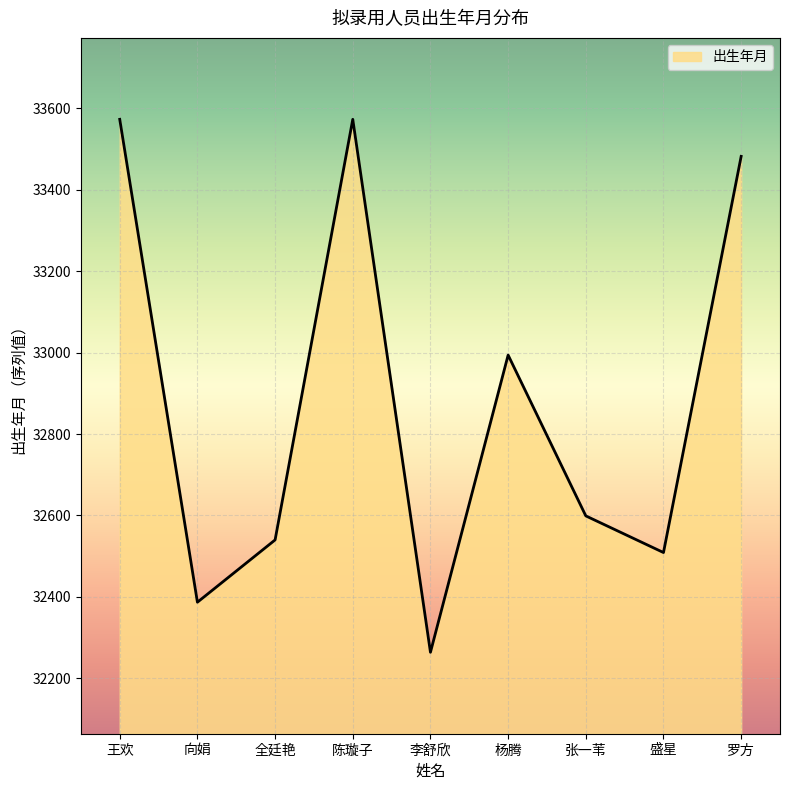

Reading left to right, list all the values displayed in this chart.

33573	32387	32540	33573	32264	32994	32599	32509	33482